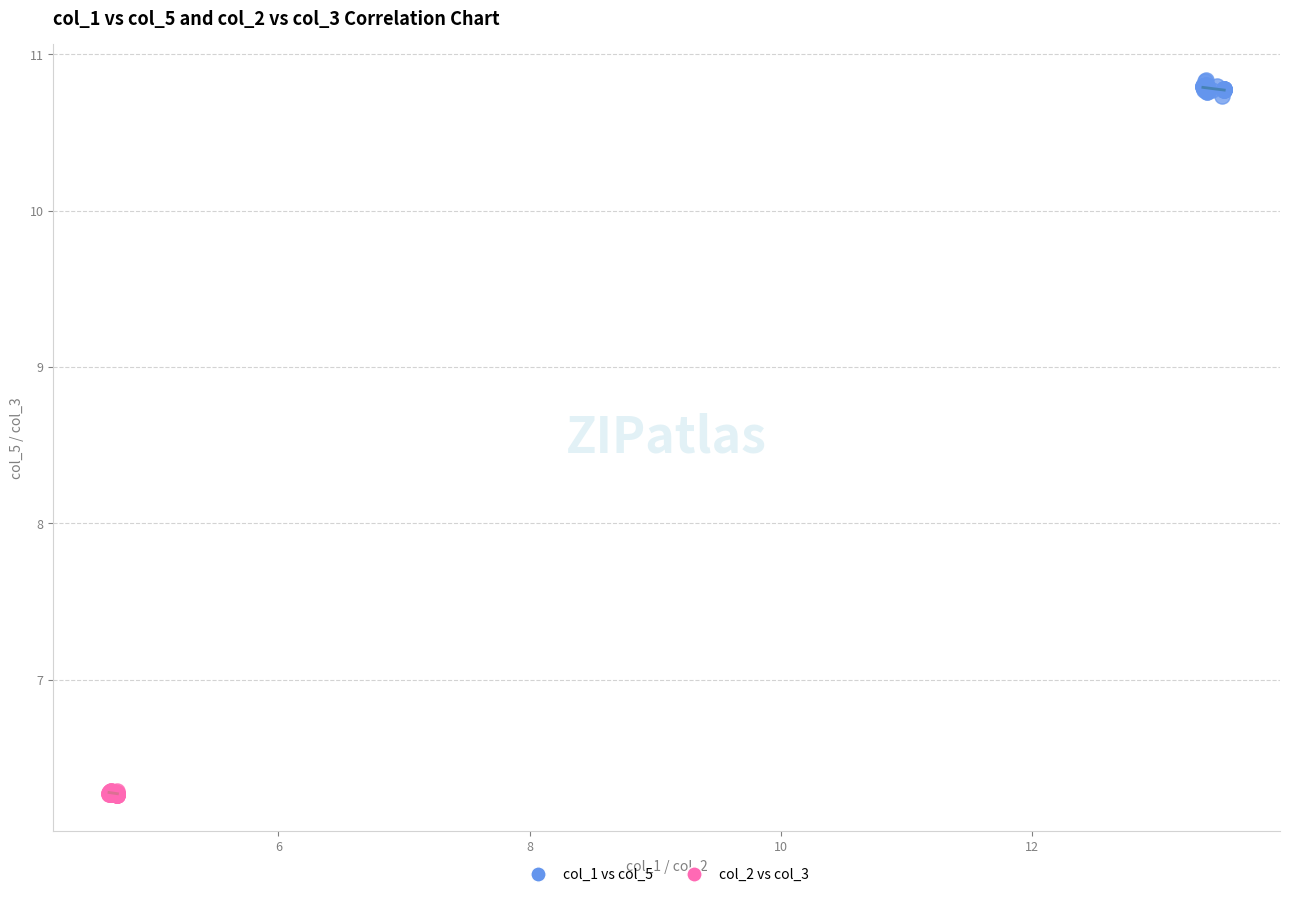

Which series contains the lowest Y value?

col_2 vs col_3